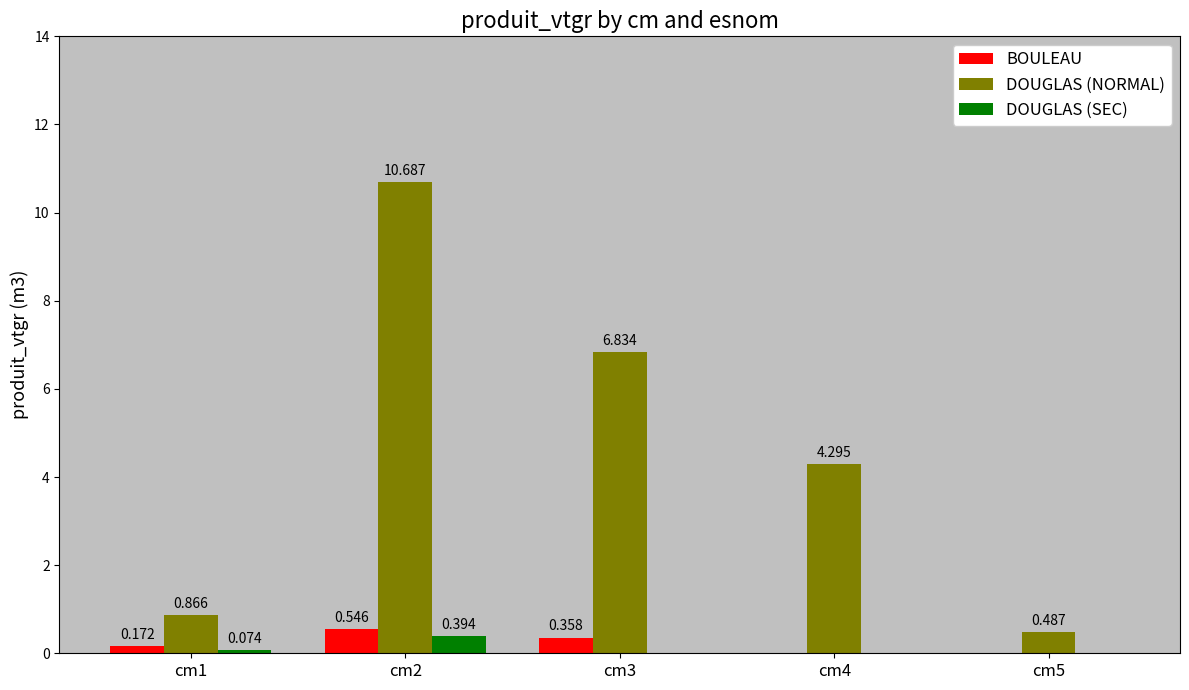

Is the value of DOUGLAS (SEC) at cm1 greater than the value of BOULEAU at cm2?

No